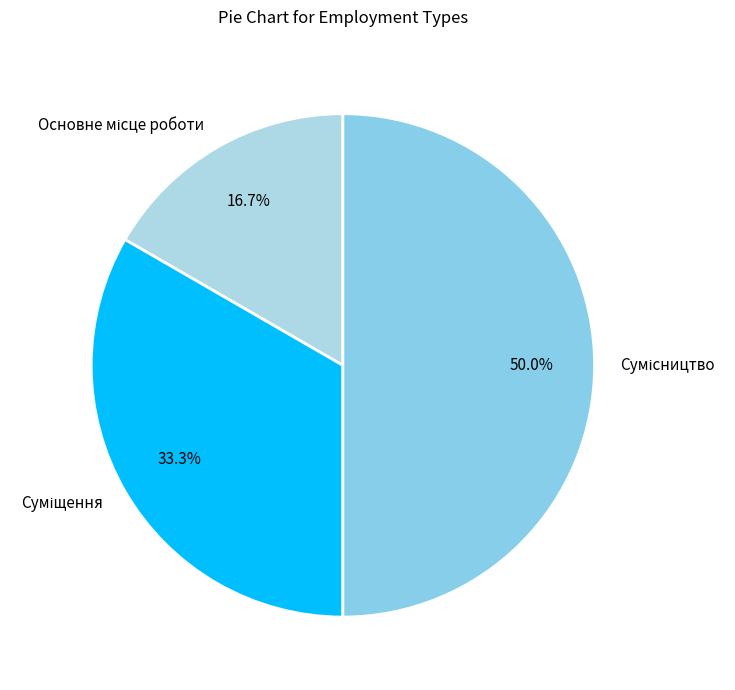

The Суміщення slice represents 48% of the pie. True or false?

False